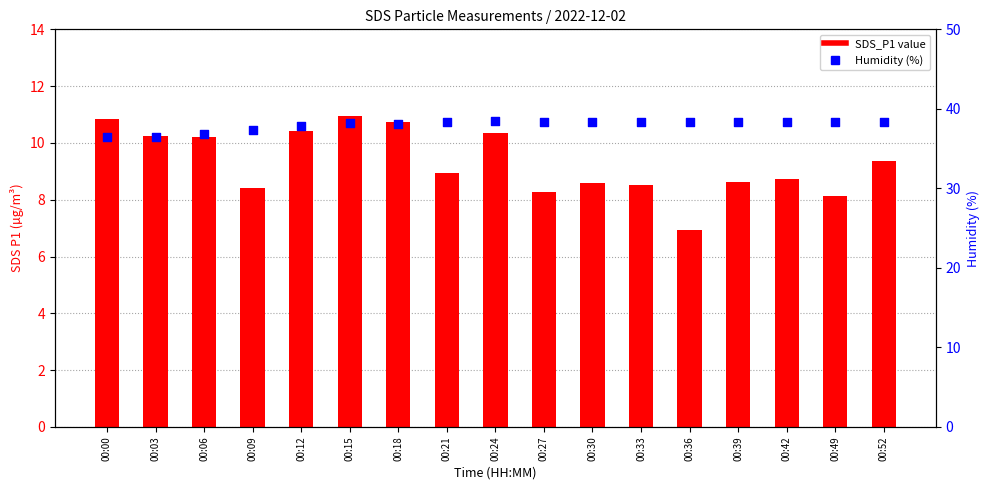

Which series contains the lowest Y value?

SDS_P1